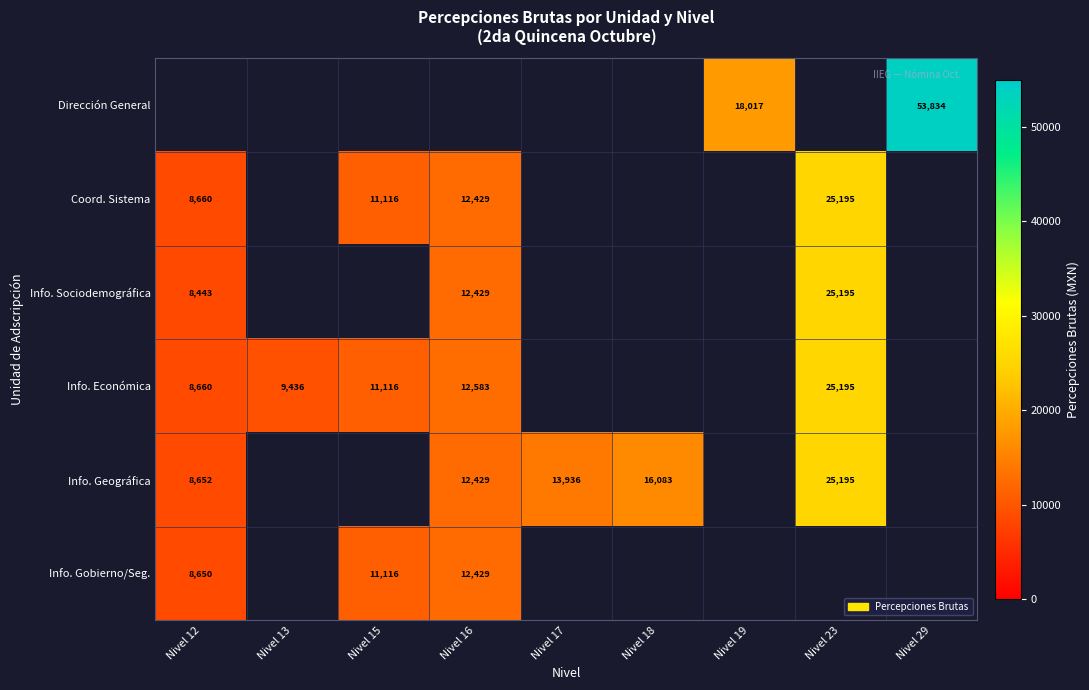

What is the smallest value displayed?

8443.3